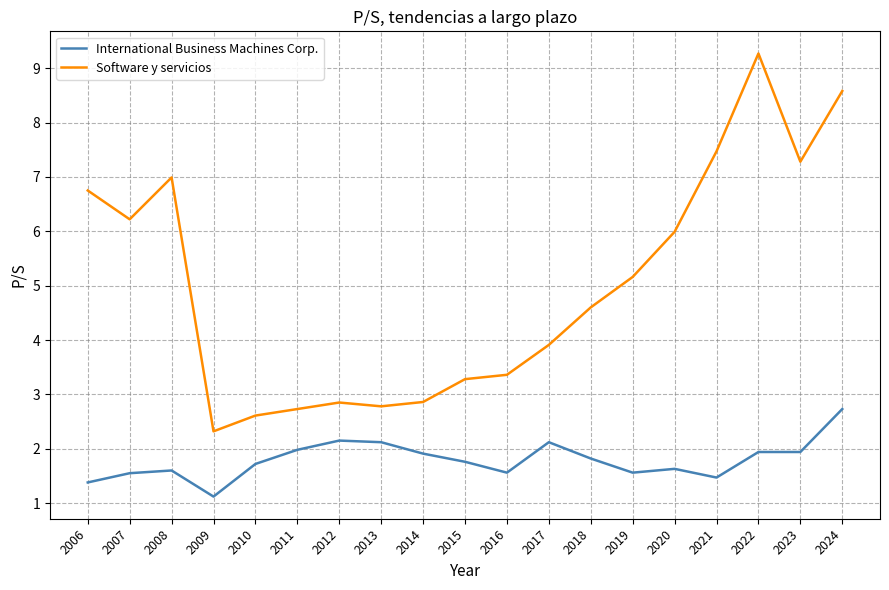

How many categories are shown in the chart?

19